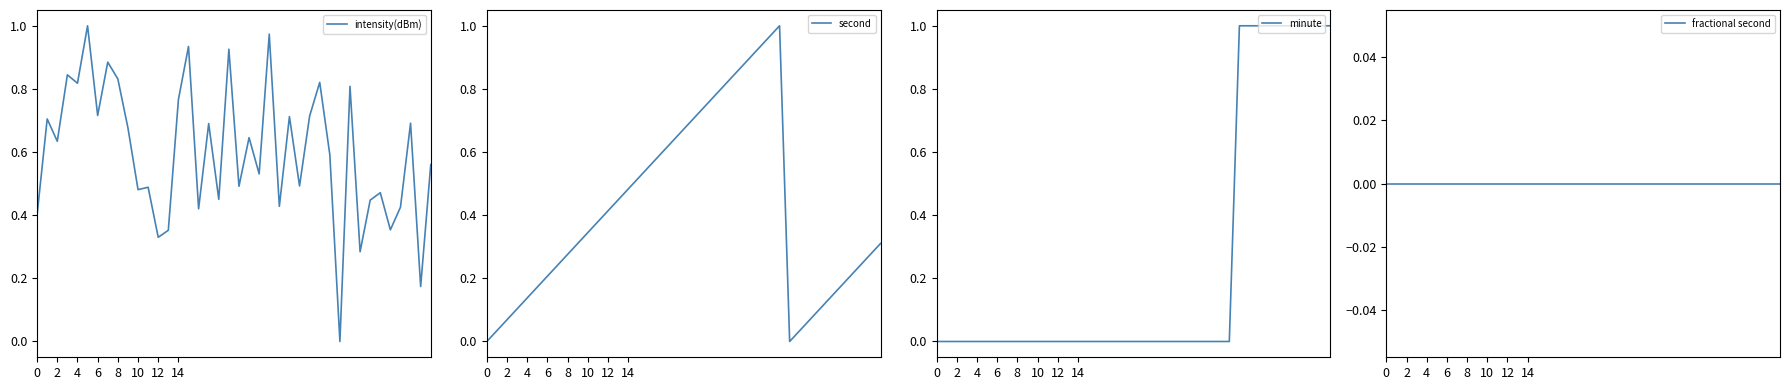

At which category does the chart reach its minimum across all series?

30